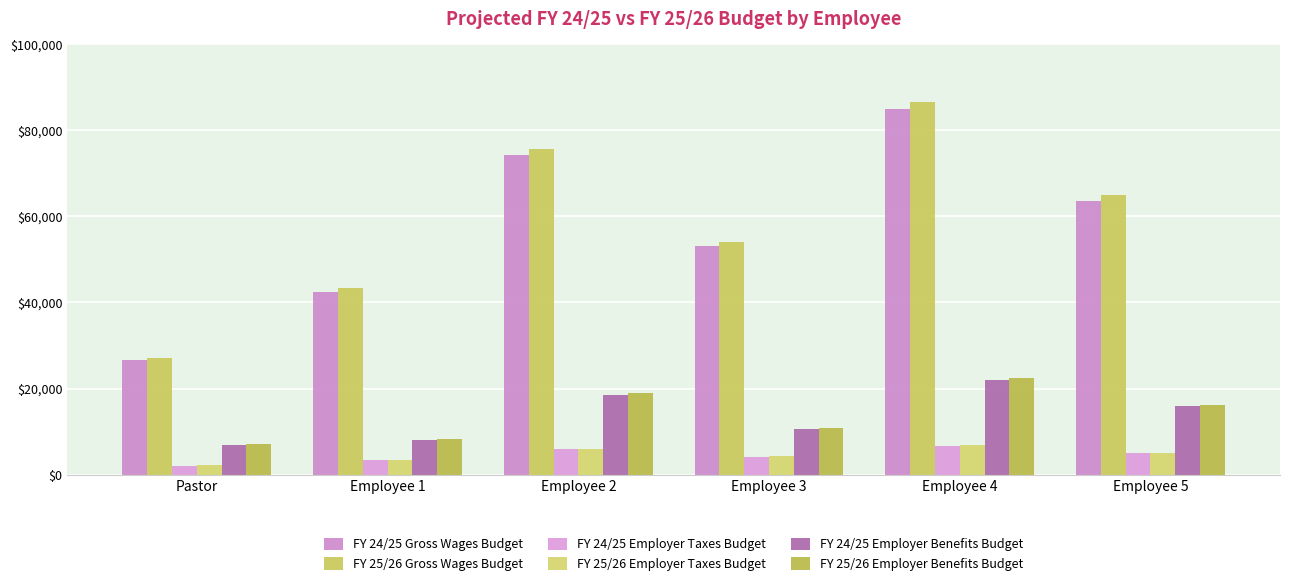

Rank the categories by FY 24/25 Employer Taxes Budget value from lowest to highest.

Pastor, Employee 1, Employee 3, Employee 5, Employee 2, Employee 4